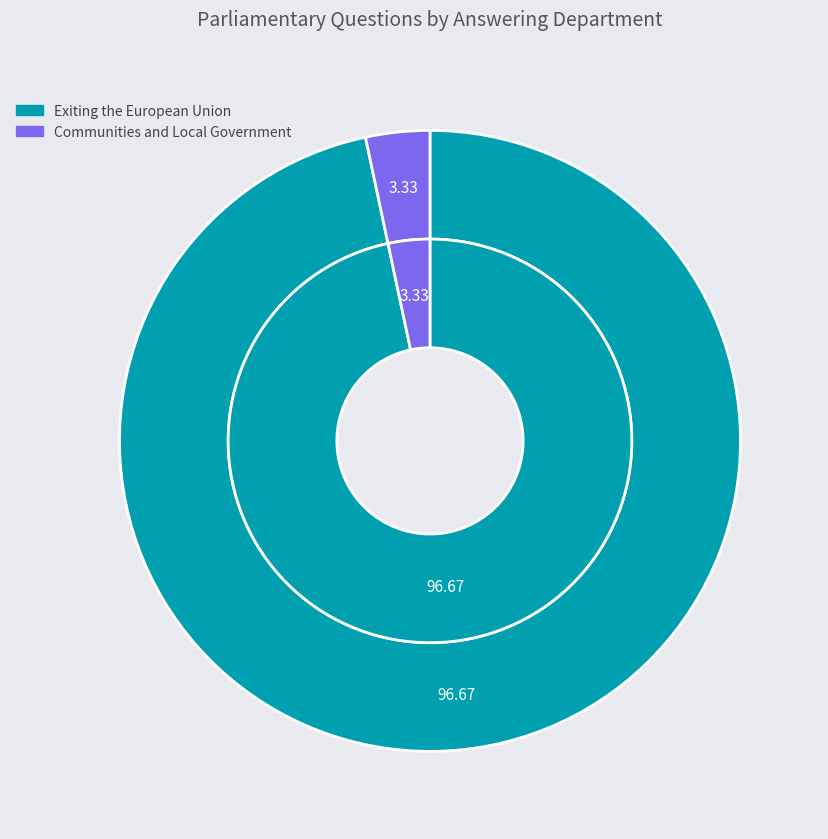

What is the smallest slice in the pie chart?

Communities and Local Government